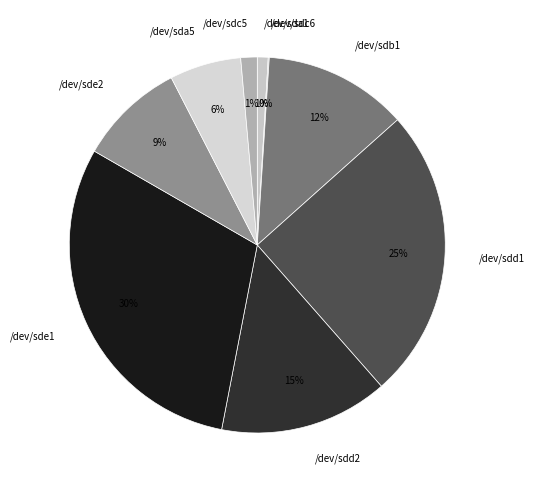

Which has a higher value, /dev/sda5 or /dev/sde2?

/dev/sde2